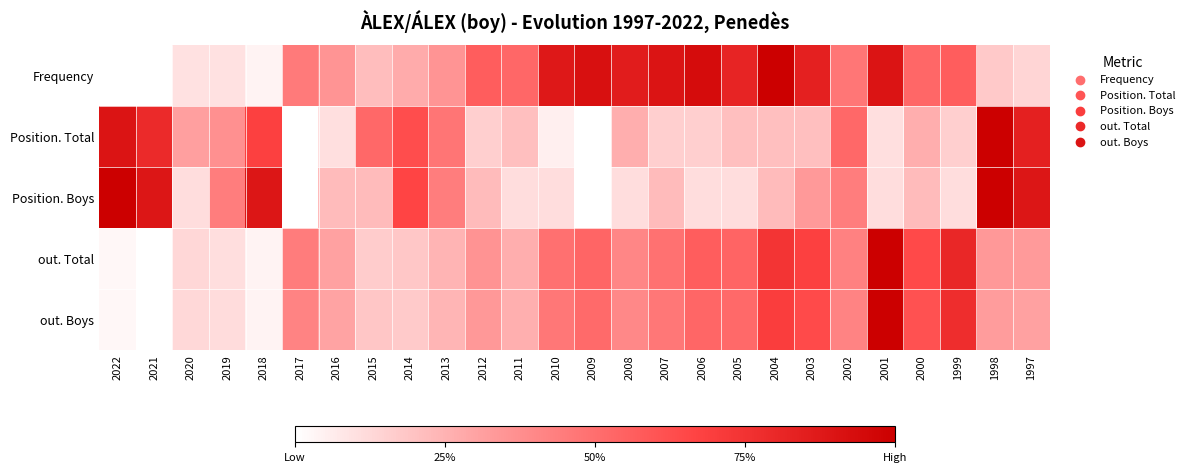

What is the difference between the highest and lowest values at 2000?

0.4